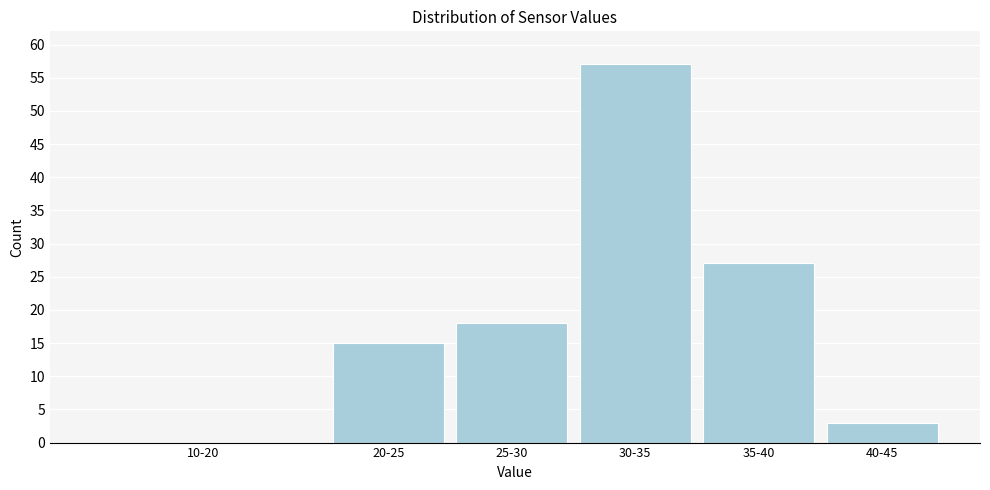

Reading right to left, extract all data points from this chart.

40-45=3	35-40=27	30-35=57	25-30=18	20-25=15	10-20=0